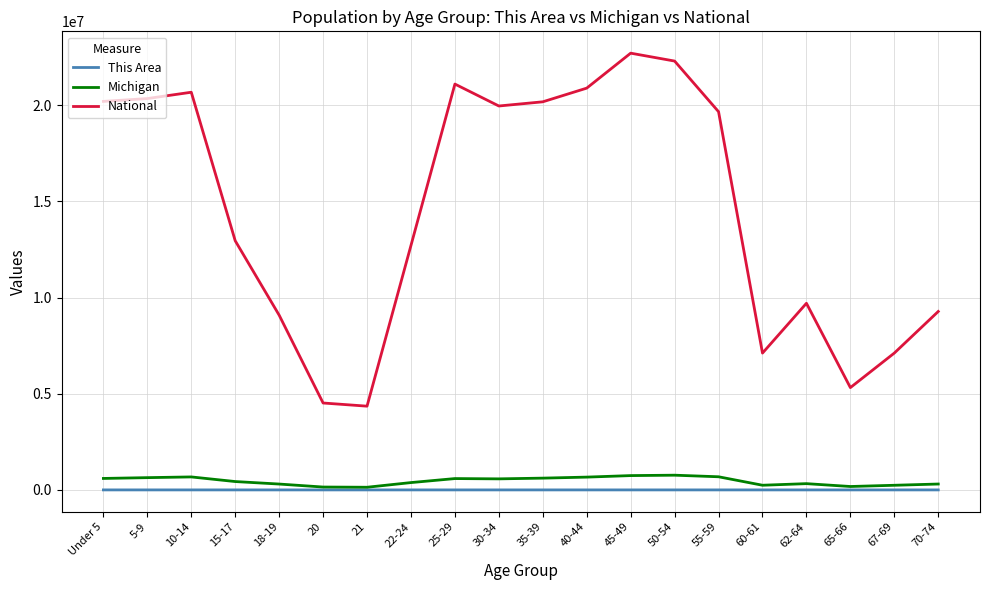

True or false: Michigan and National intersect in this chart.

False